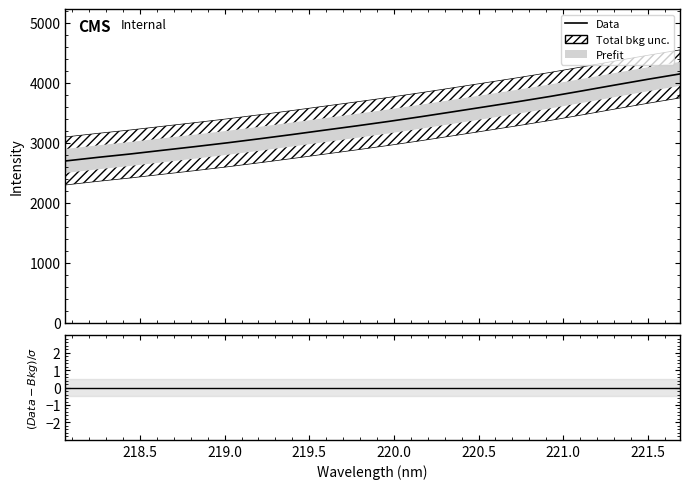

The chart shows a value of 3133.4 at 219.3979. True or false?

True